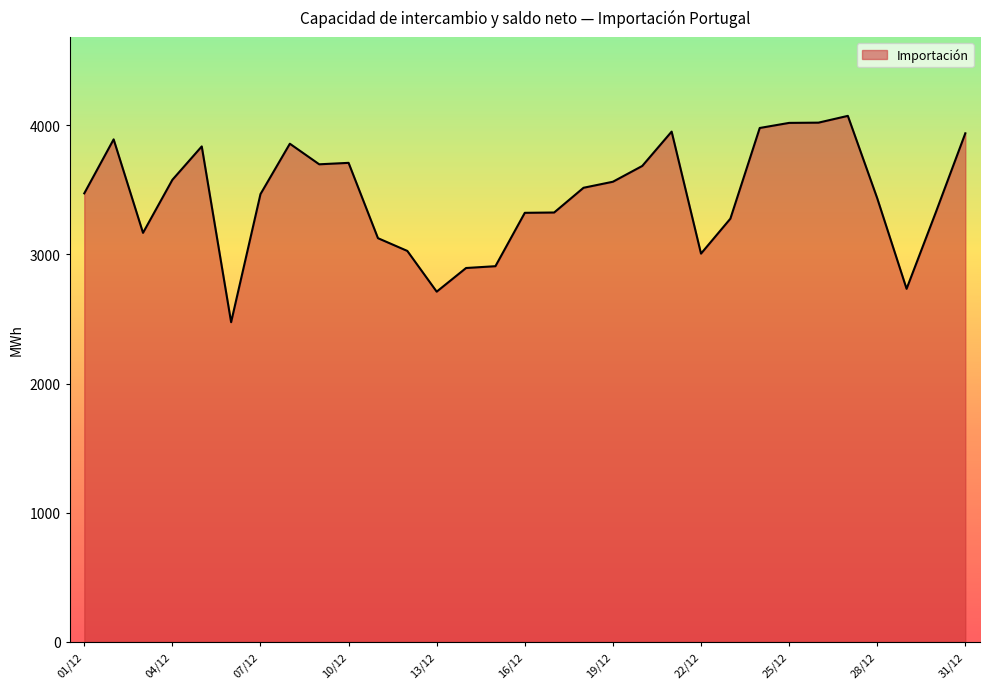

What is the minimum value shown in the chart?

2475.0